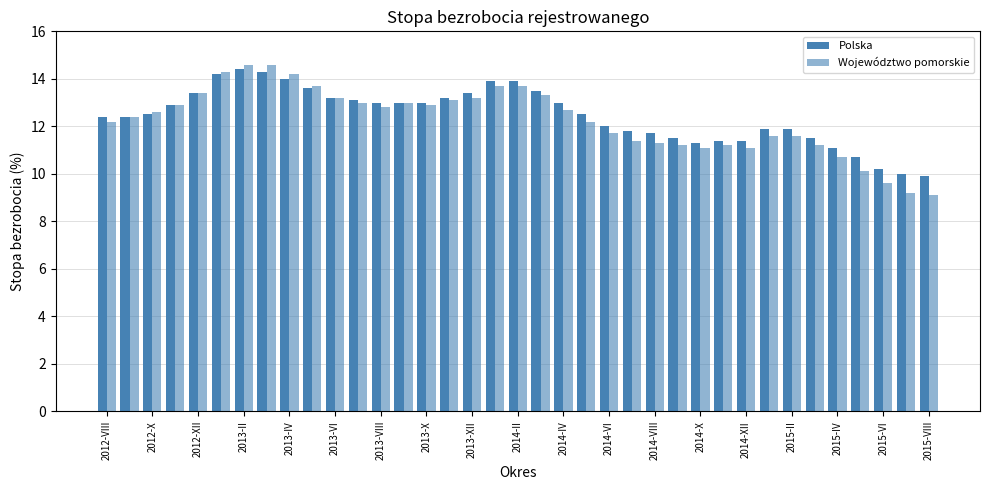

How many groups of bars are there?

37